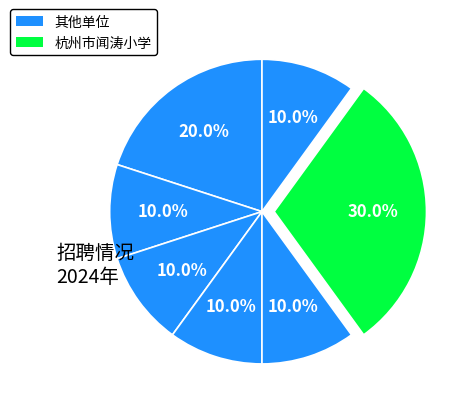

How many segments does this pie chart have?

7